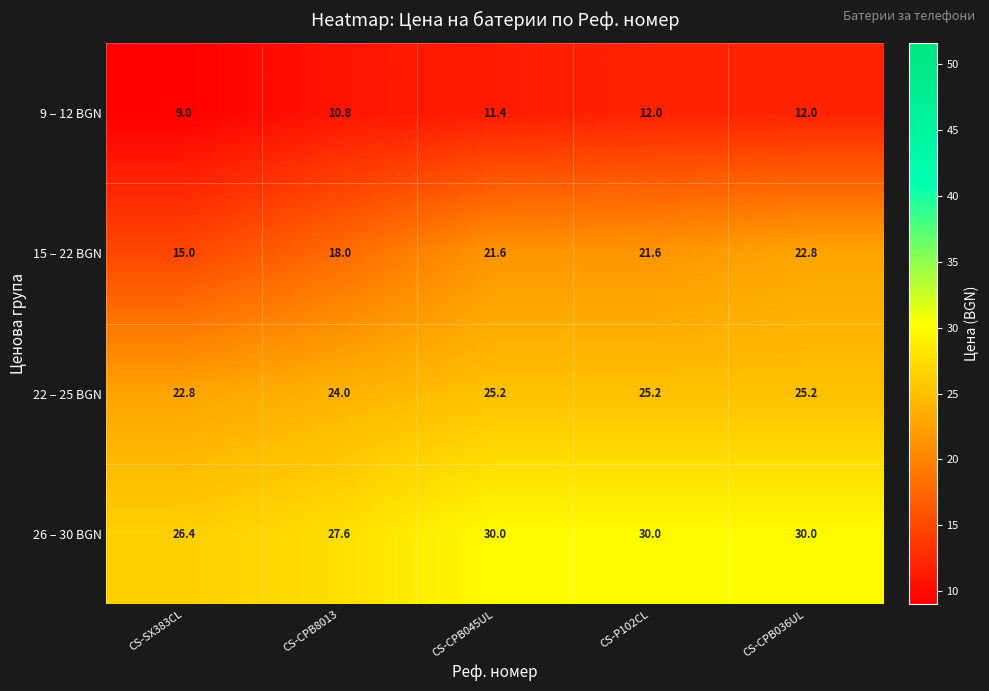

What is the lowest value of the 15 – 22 BGN series?

15.0